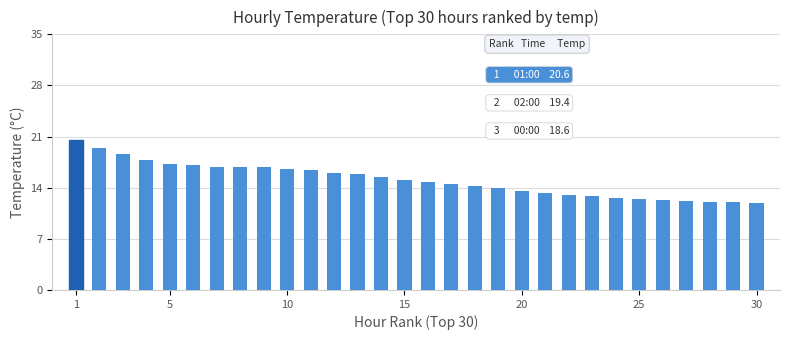

What is the maximum value shown in the chart?

20.6